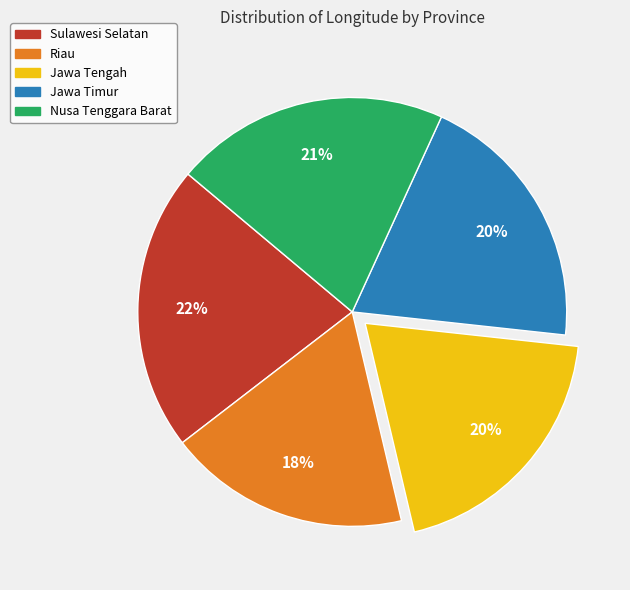

Combined, do Jawa Timur and Nusa Tenggara Barat account for over 50%?

No